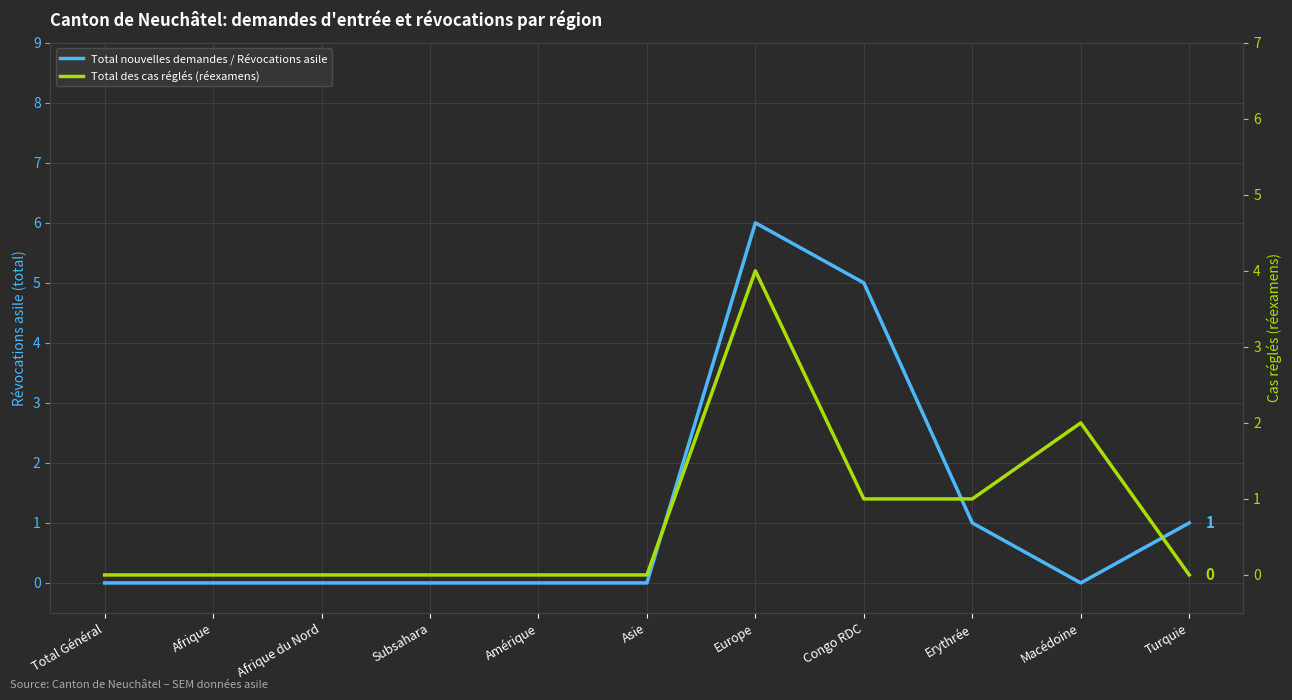

In Total des cas réglés (réexamens), how many points are higher than both neighbors (excluding endpoints)?

2